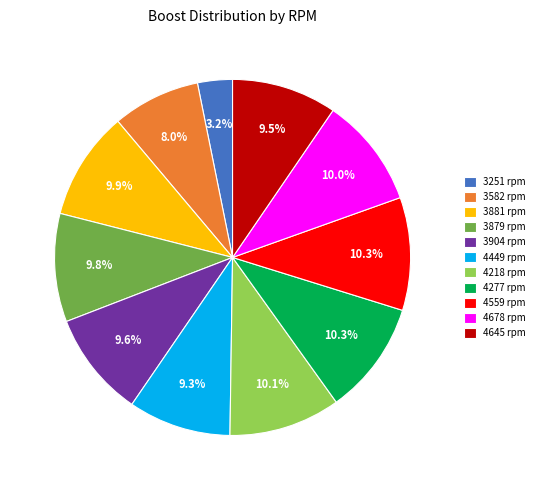

Combined, do 3582 rpm and 4559 rpm account for over 50%?

No